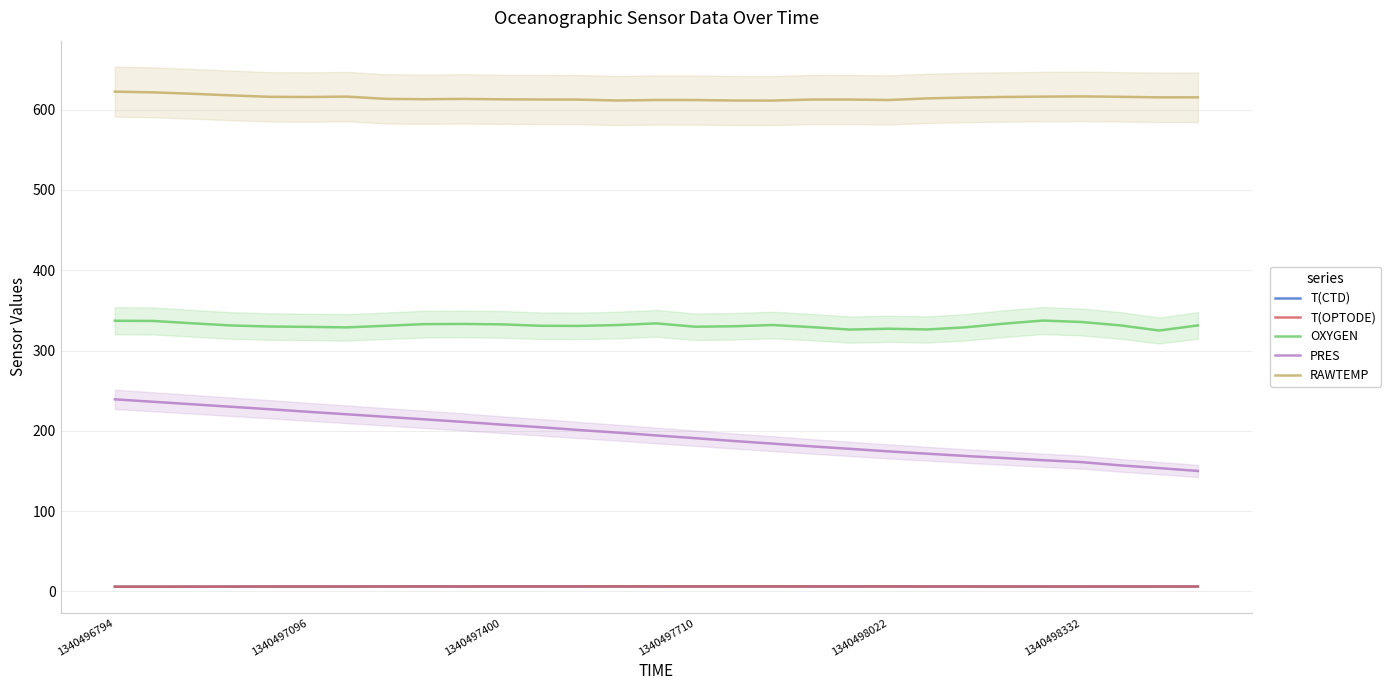

What is the total value across all series at 9?

1170.2